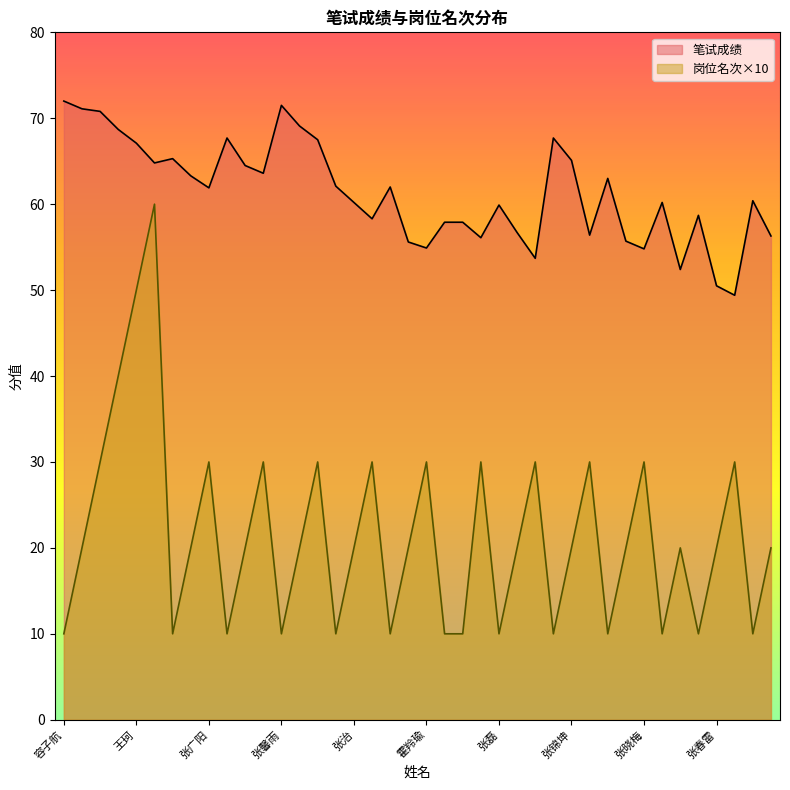

Which has a higher value, 王珂 or 余金荣?

王珂